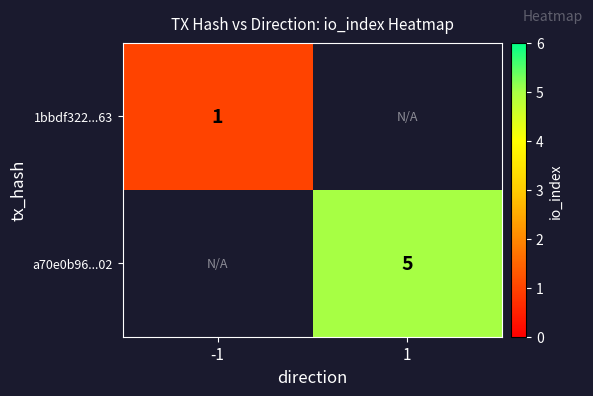

What is the smallest value displayed?

1.0